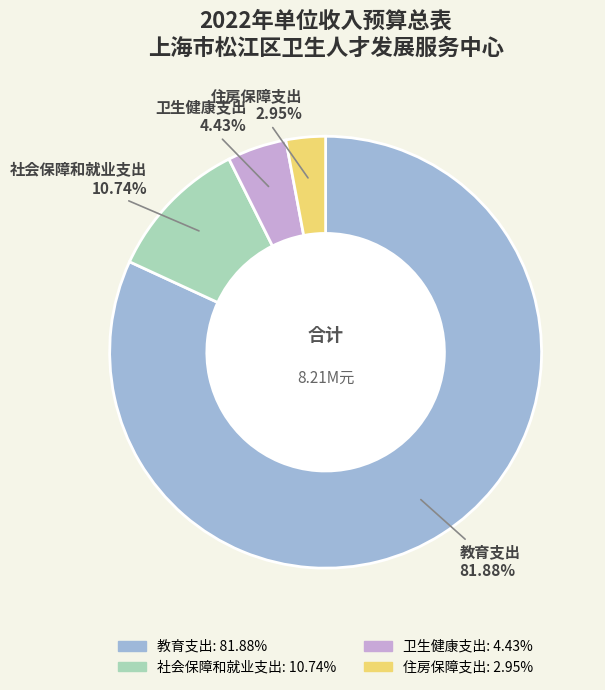

Which category has the biggest portion of the pie?

教育支出